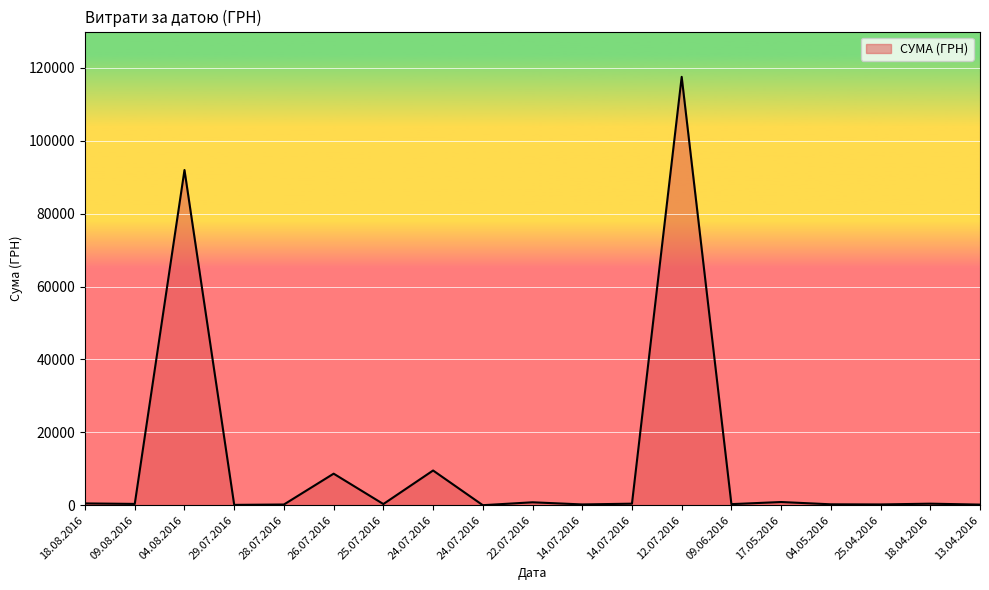

What is the difference between the values at 26.07.2016 and 09.08.2016?

8299.2